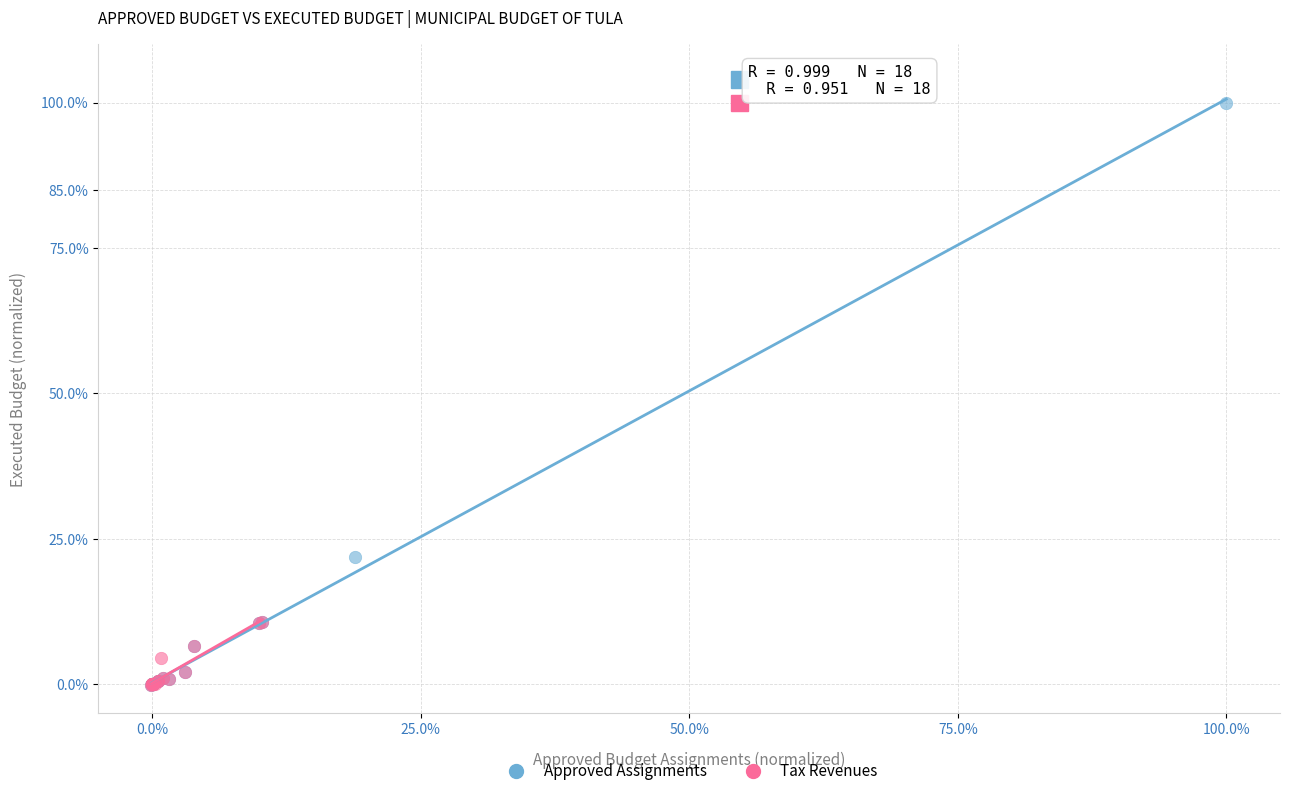

Which series reaches the maximum Y coordinate?

Approved Assignments